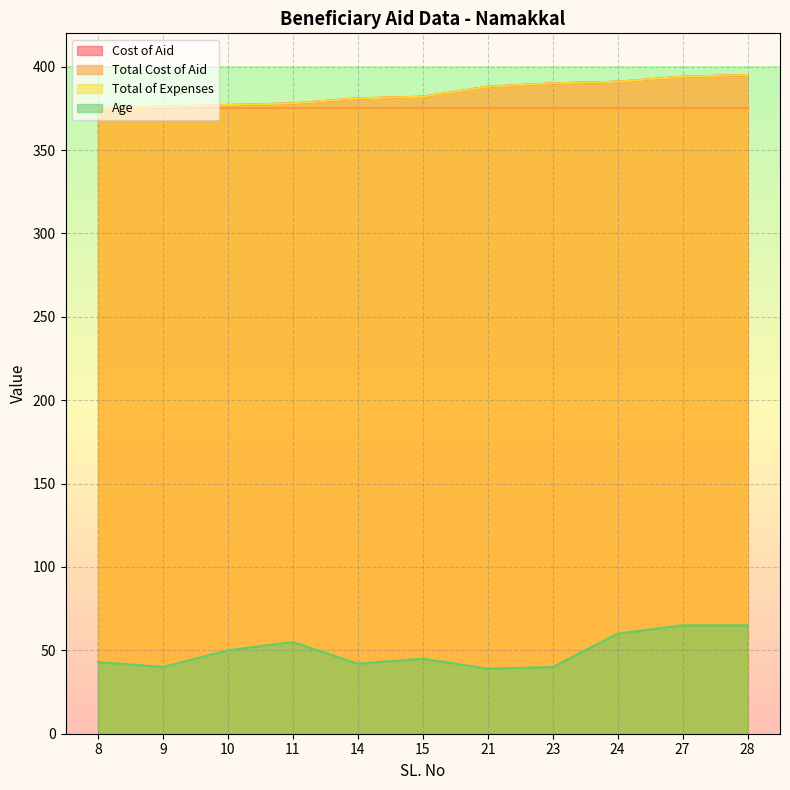

At which category is the sum across all series the highest?

28